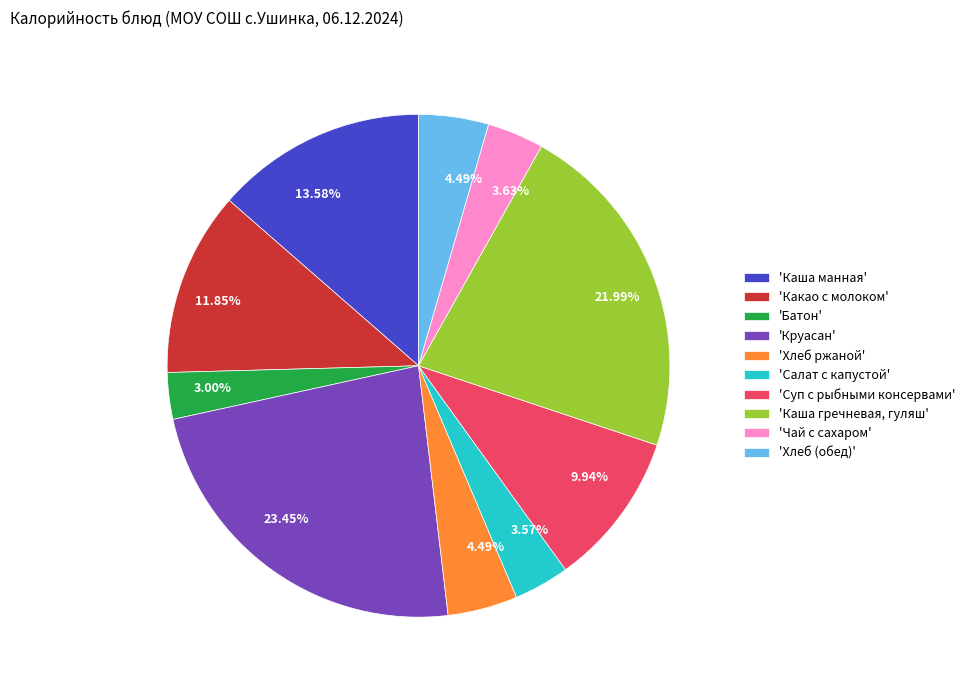

Which has a higher value, 'Каша манная' or 'Каша гречневая, гуляш'?

'Каша гречневая, гуляш'